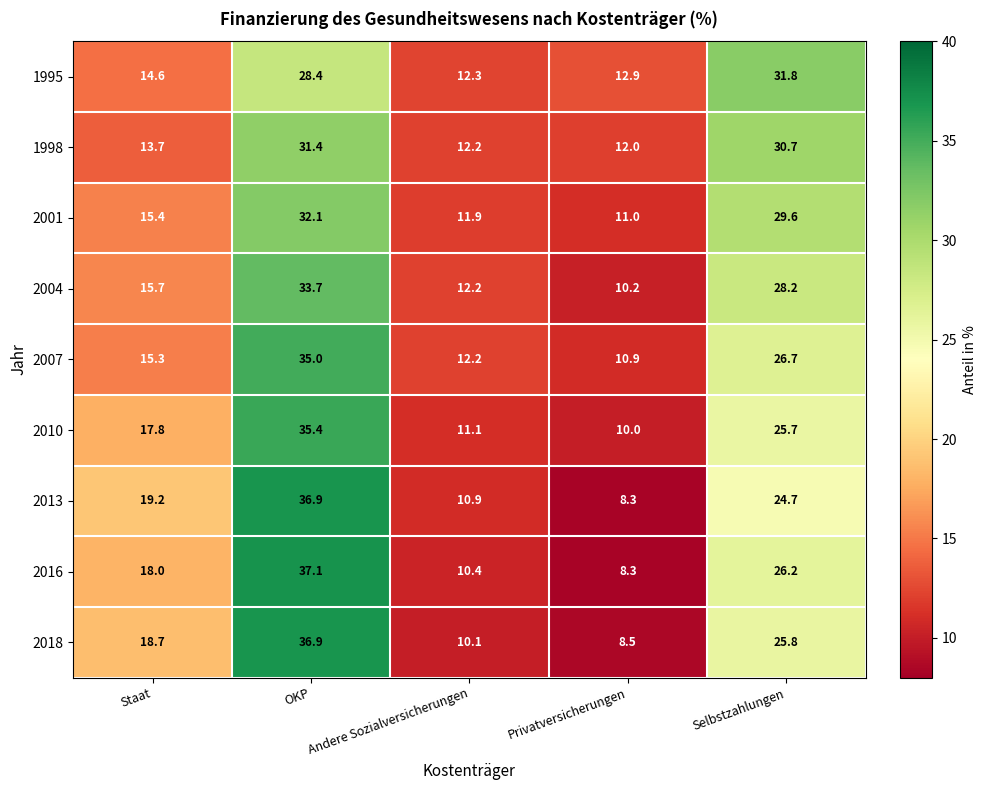

Rank the series at Selbstzahlungen from lowest to highest value.

2013, 2010, 2018, 2016, 2007, 2004, 2001, 1998, 1995